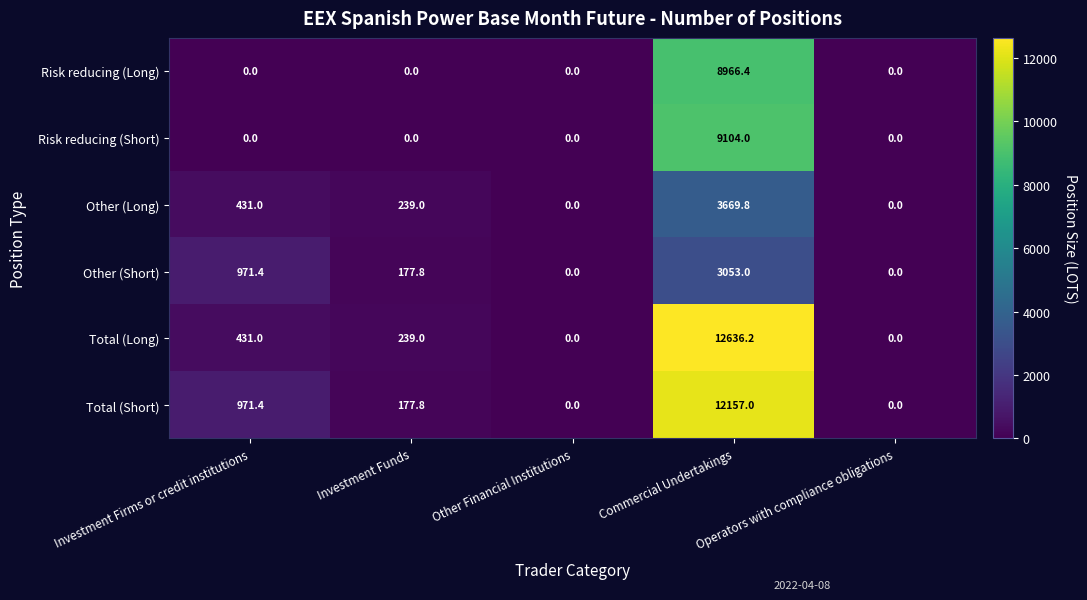

Is the value of Other (Short) at Investment Firms or credit institutions greater than the value of Other (Long) at Other Financial Institutions?

Yes